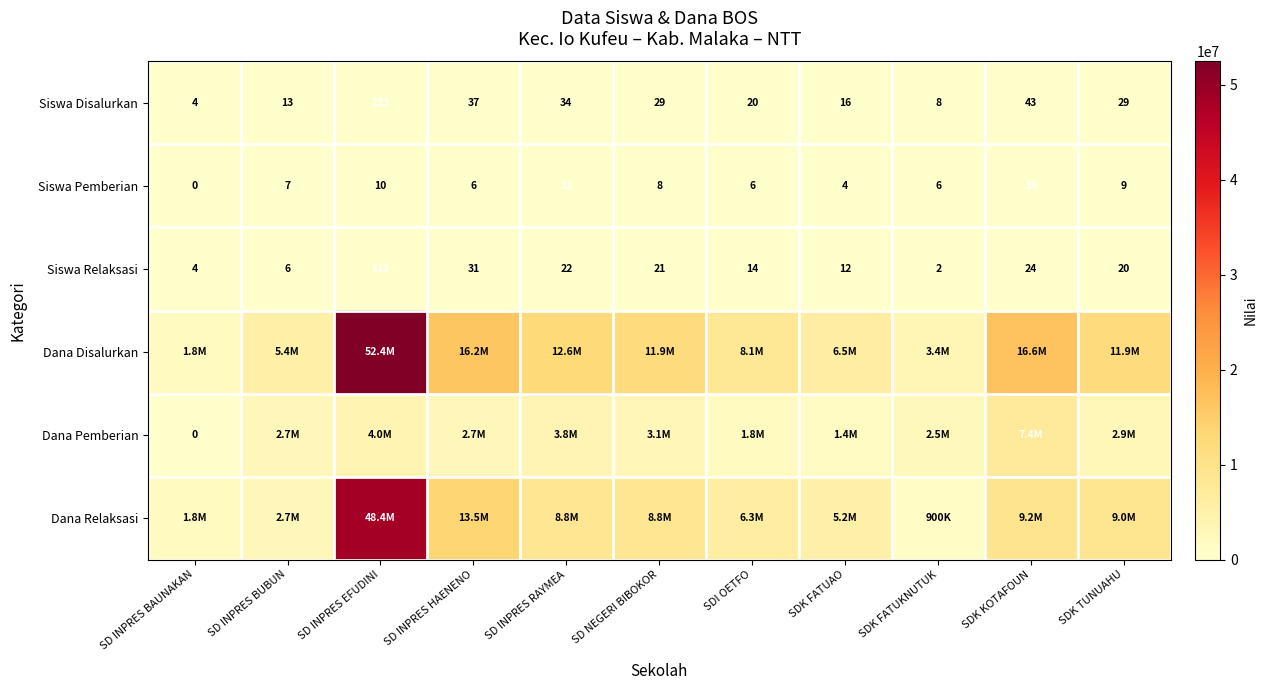

How many data points does each series have?

11